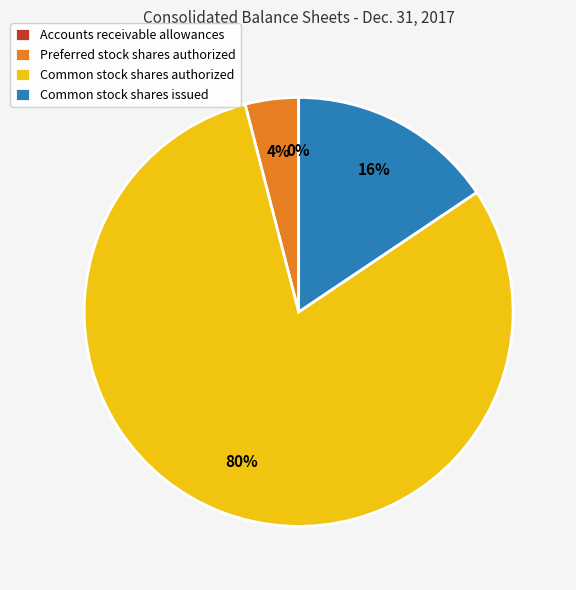

What is the largest slice in the pie chart?

Common stock shares authorized